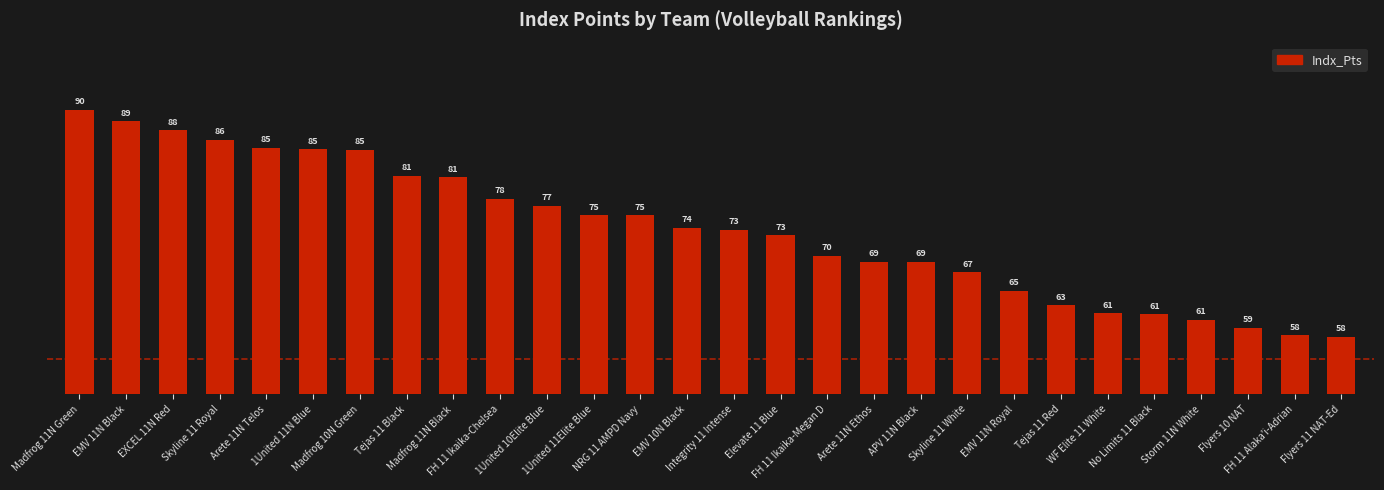

Is it true that the value at Madfrog 11N Green is 24.2?

False